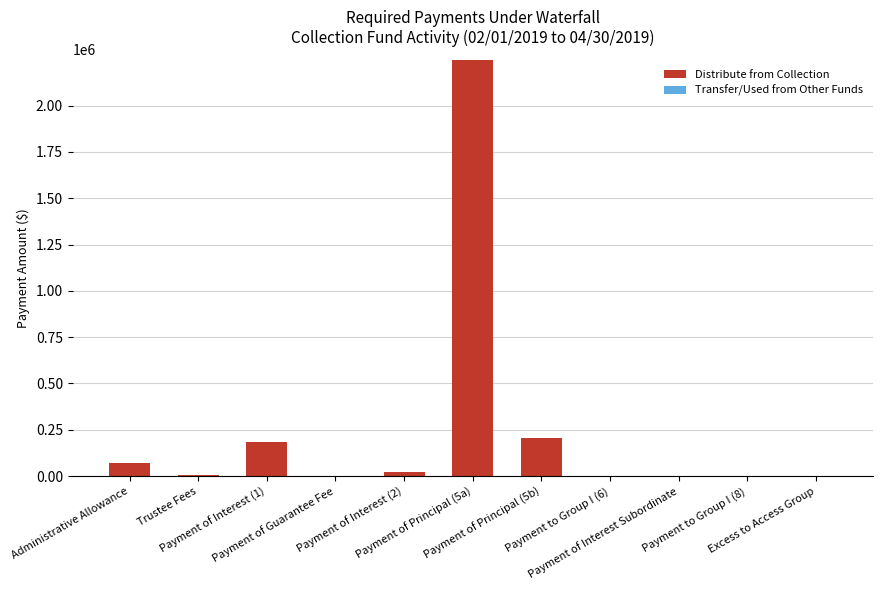

Between Payment of Principal (5a) and Payment of Principal (5b), which is larger?

Payment of Principal (5a)